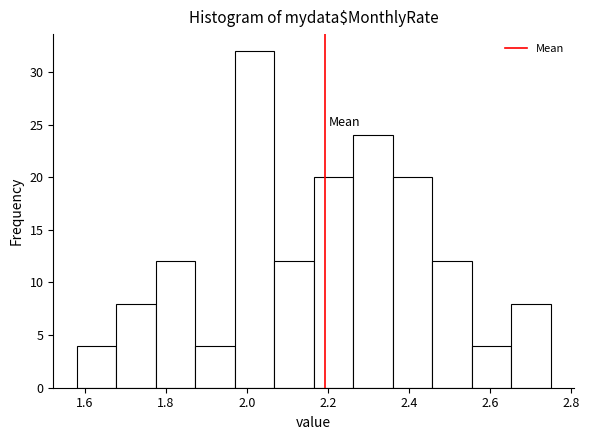

Reading left to right, list every bar in this chart as the range it spans on the x-axis followed by its height. Neither the bar edges nor the heights are printed on the chart, so give them approximately, as read against the axes.

1.58 to 1.68: 4
1.68 to 1.78: 8
1.78 to 1.88: 12
1.88 to 1.98: 4
1.98 to 2.06: 32
2.06 to 2.16: 12
2.16 to 2.26: 20
2.26 to 2.36: 24
2.36 to 2.46: 20
2.46 to 2.56: 12
2.56 to 2.66: 4
2.66 to 2.76: 8